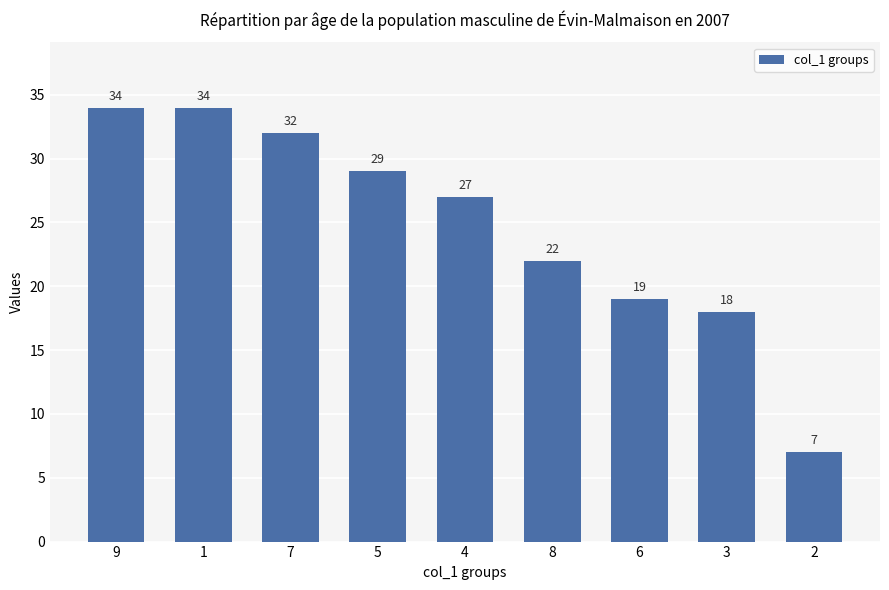

What is the approximate value at 2?

7